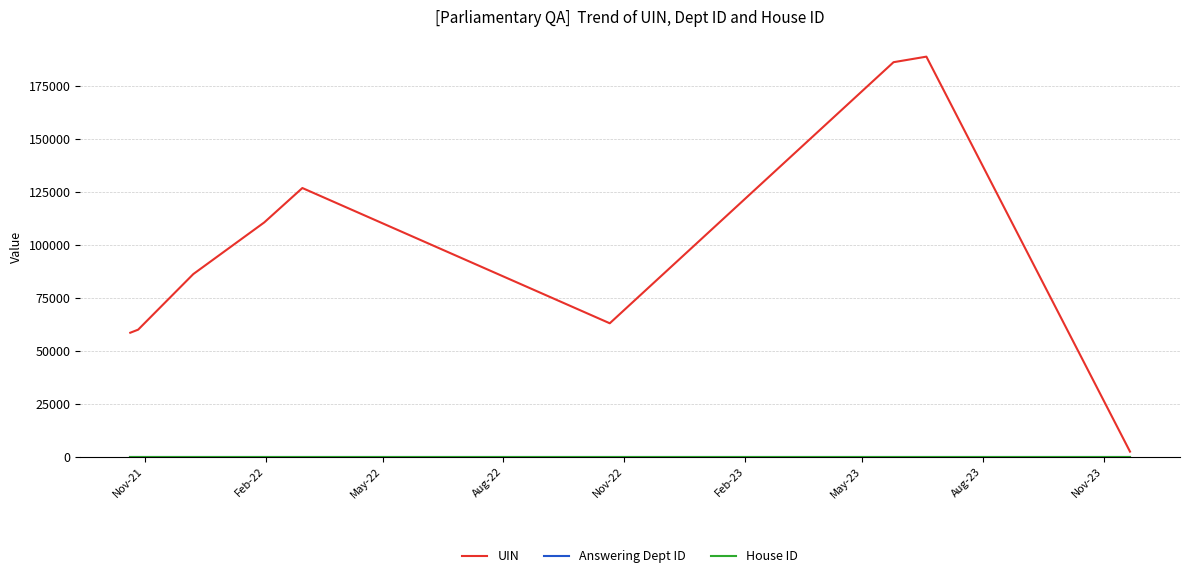

What is the smallest value displayed?

1